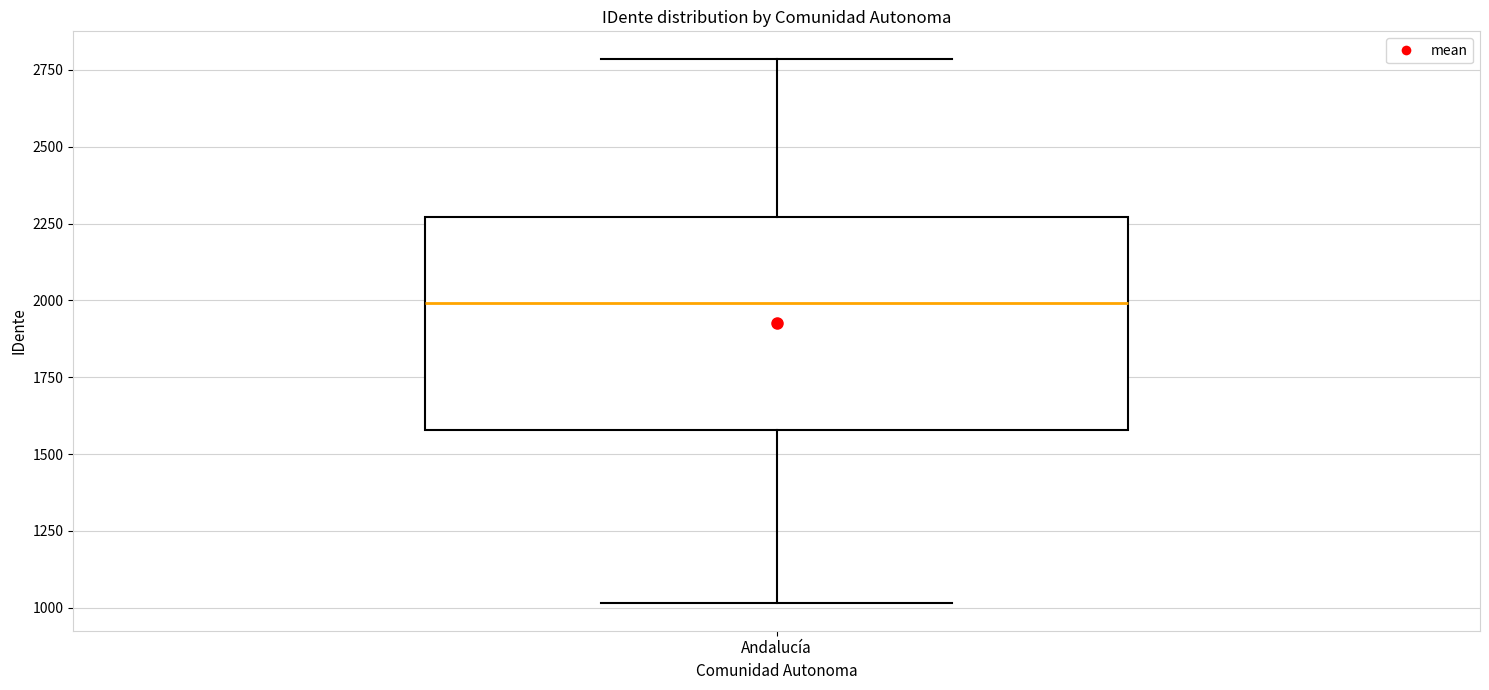

Transcribe this box plot: give where the median line is, the range the box spans, and where the two whiskers end, as read against the y-axis. The values are not printed on the chart, so give them approximately, as read against the axis.

median 2000, box 1600 to 2250, whiskers 1000 to 2800